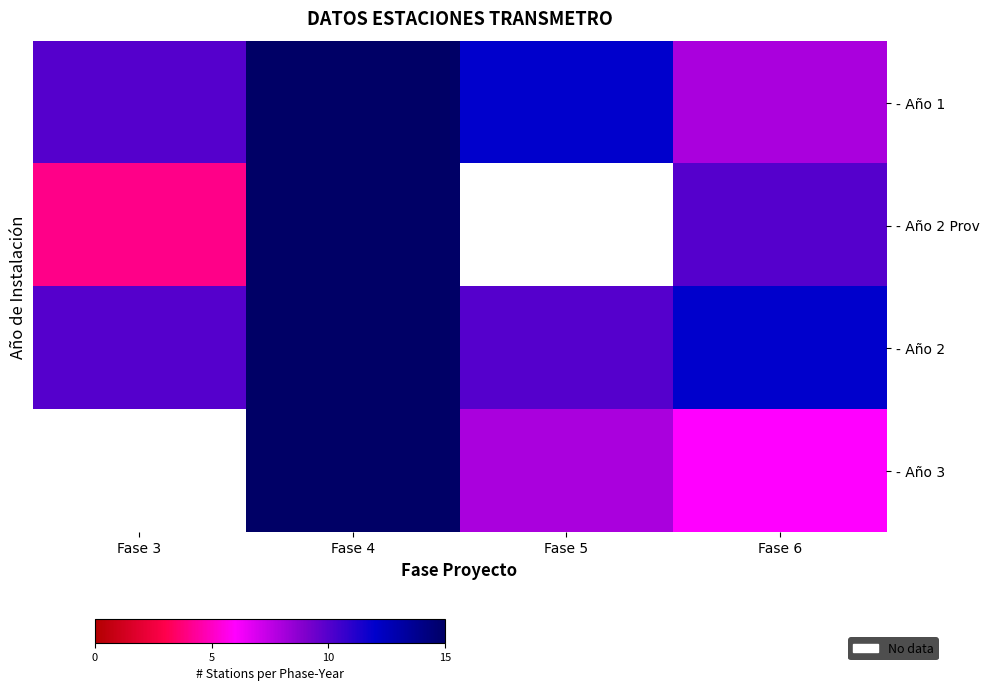

At Fase 4, list the series in order from largest to smallest.

- Año 1, - Año 2 Prov, - Año 2, - Año 3